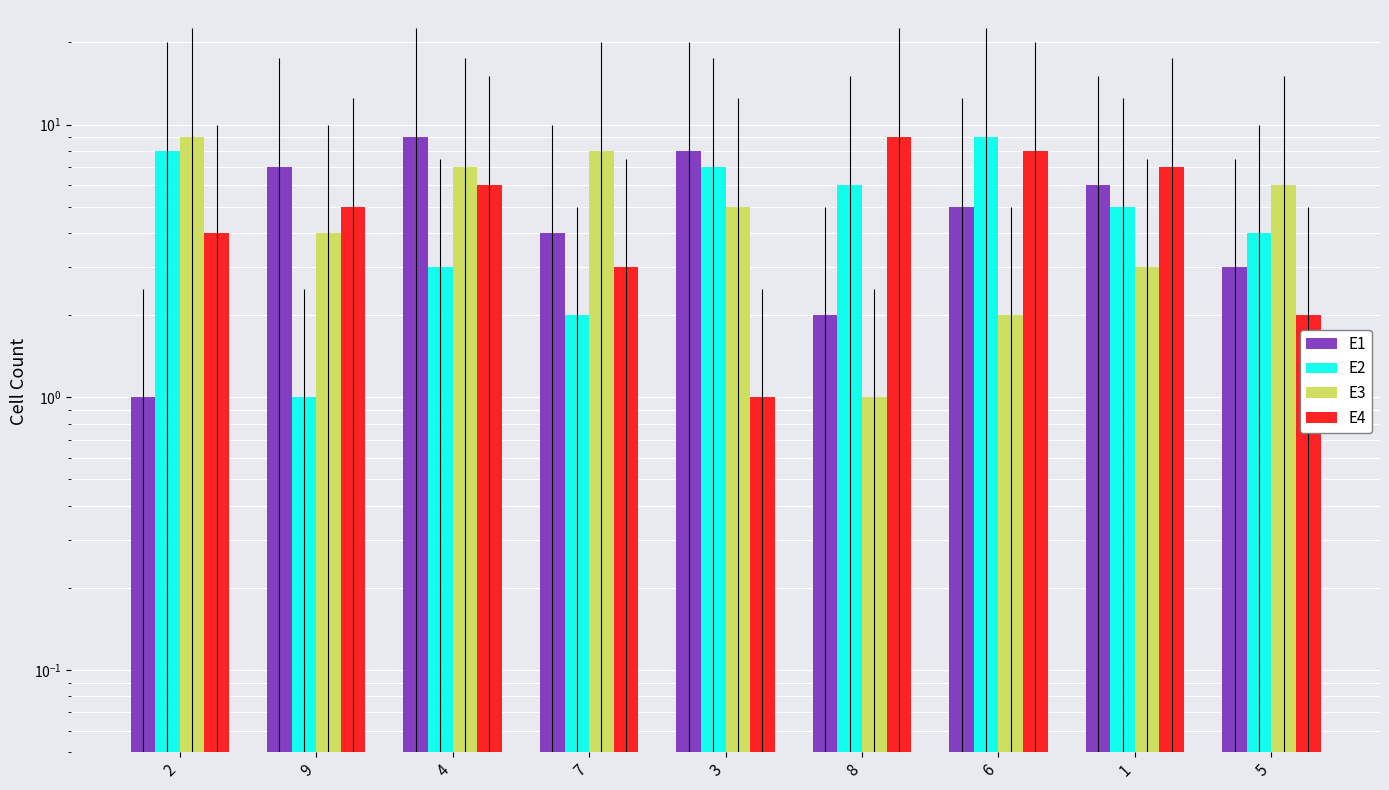

Does the chart contain stacked bars?

No